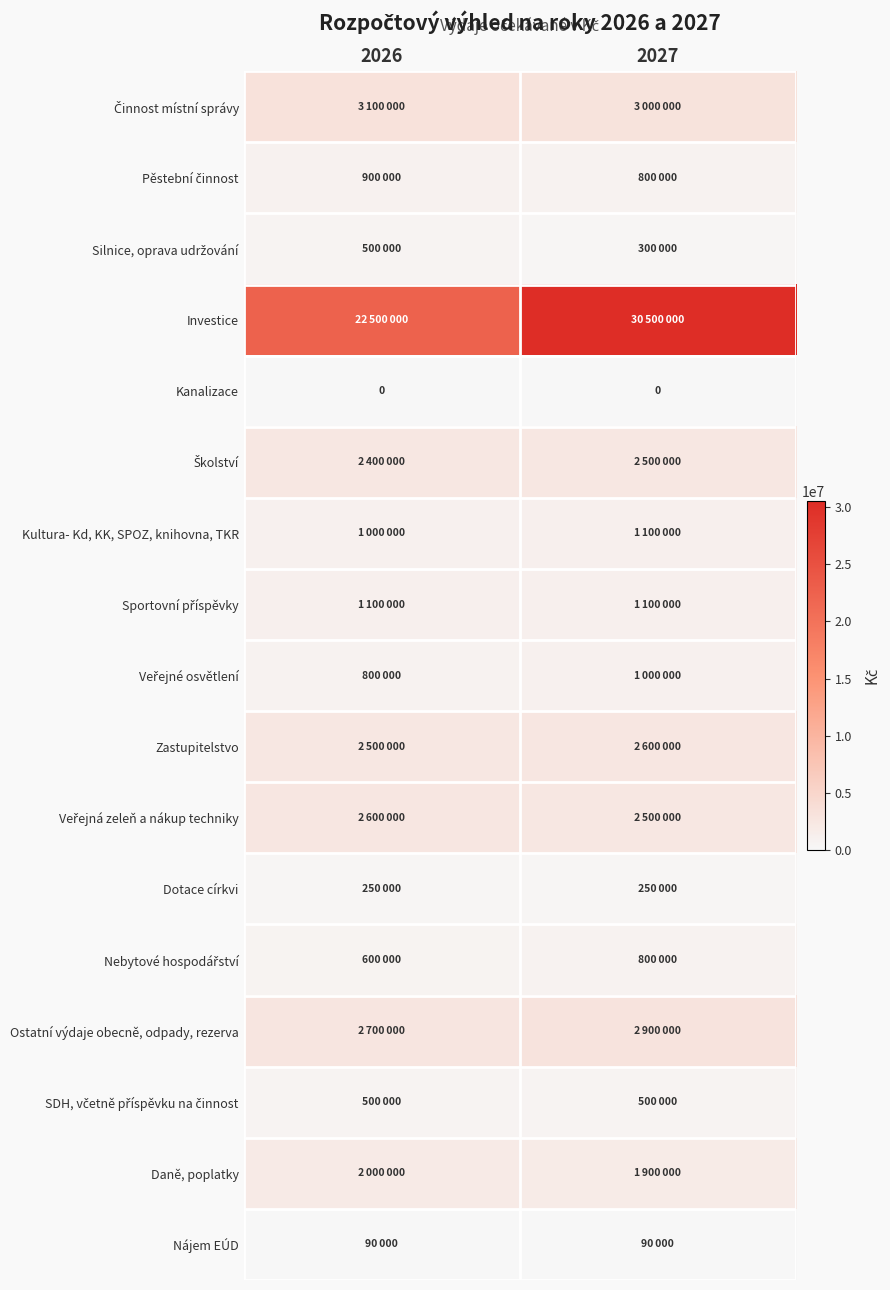

True or false: Kanalizace has a value of 0 at 2027.

True